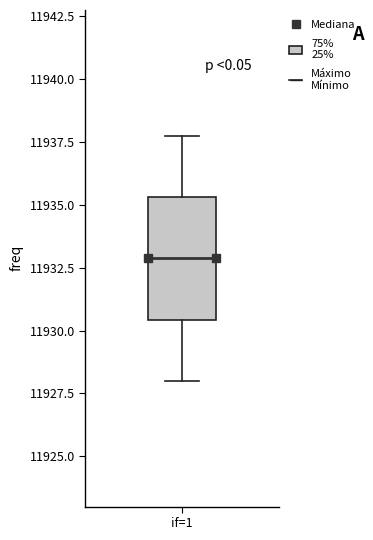

Read this box plot against the y-axis: the position of the median line, the range covered by the box, and the ends of both whiskers. The values are not printed on the chart, so give them approximately, as read against the axis.

median 11933.0, box 11930.5 to 11935.5, whiskers 11928.0 to 11938.0